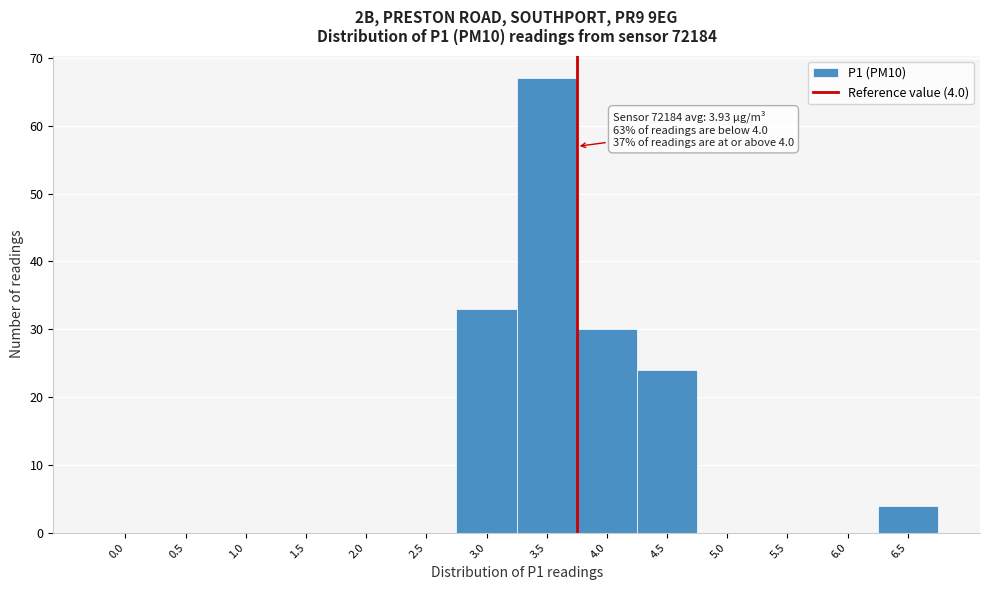

Reading left to right, list all the values displayed in this chart.

0.0=0	0.5=0	1.0=0	1.5=0	2.0=0	2.5=0	3.0=33	3.5=67	4.0=30	4.5=24	5.0=0	5.5=0	6.0=0	6.5=4